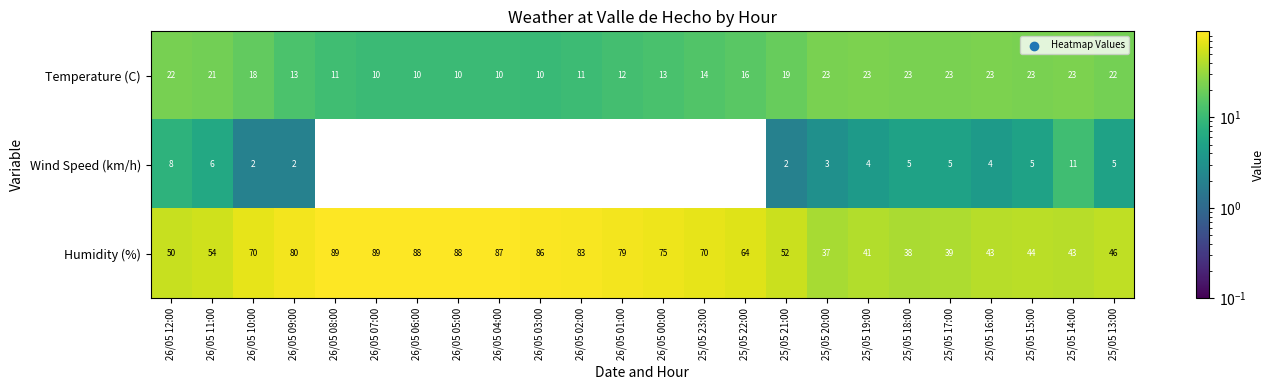

At how many categories does at least one series exceed 4?

24